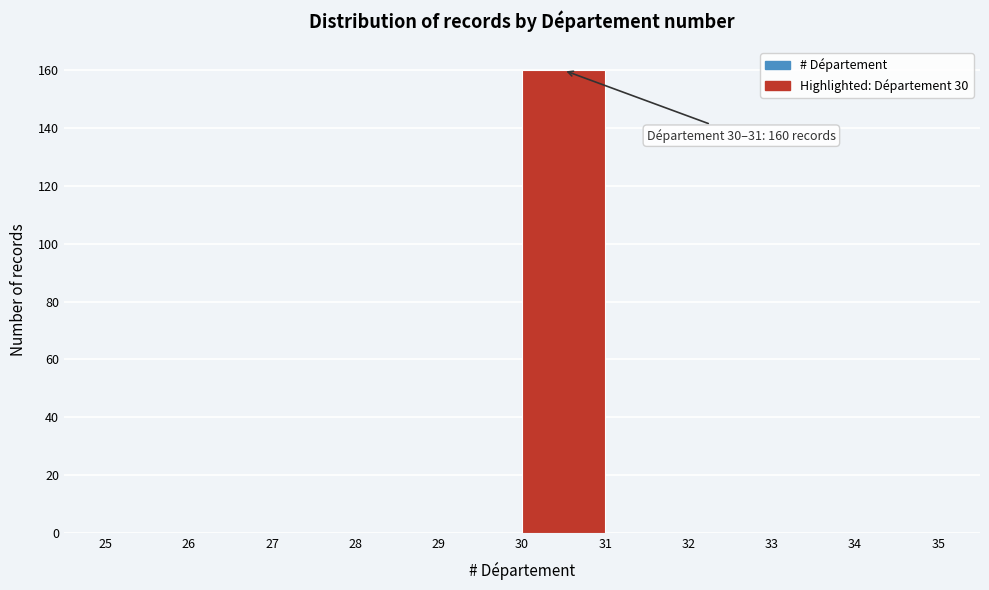

Over which range of the x-axis is the bar tallest?

30 to 31